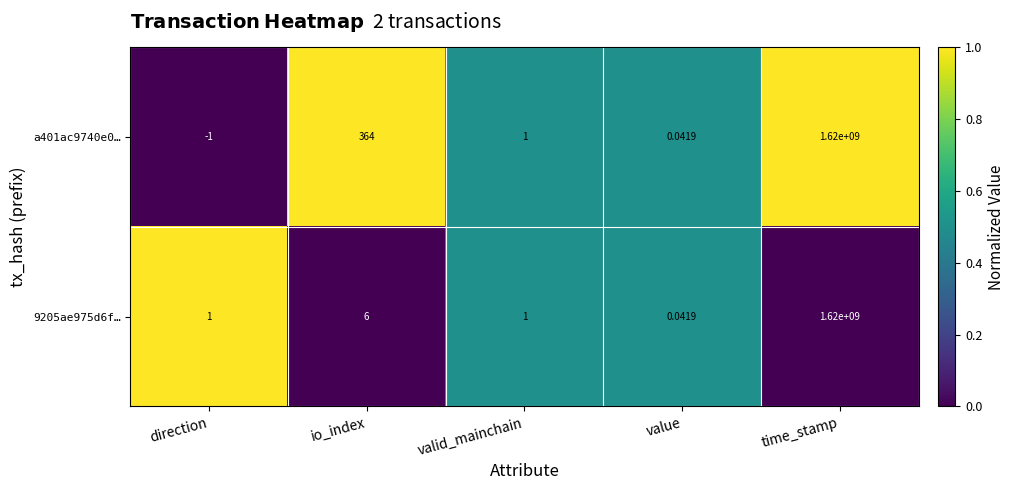

Is the value of a401ac9740e0… at time_stamp greater than the value of 9205ae975d6f… at value?

Yes